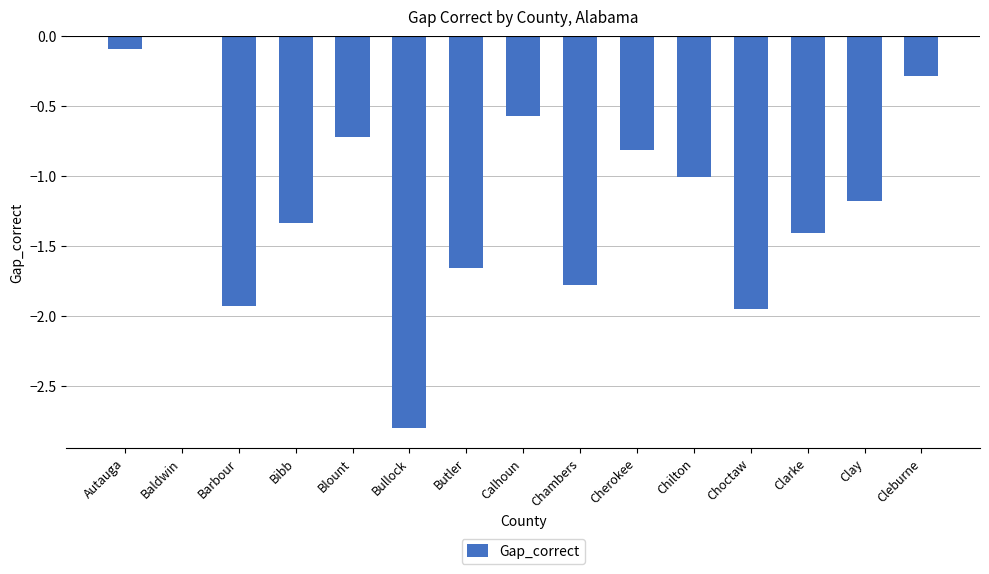

Where does the data first go above -1?

Autauga